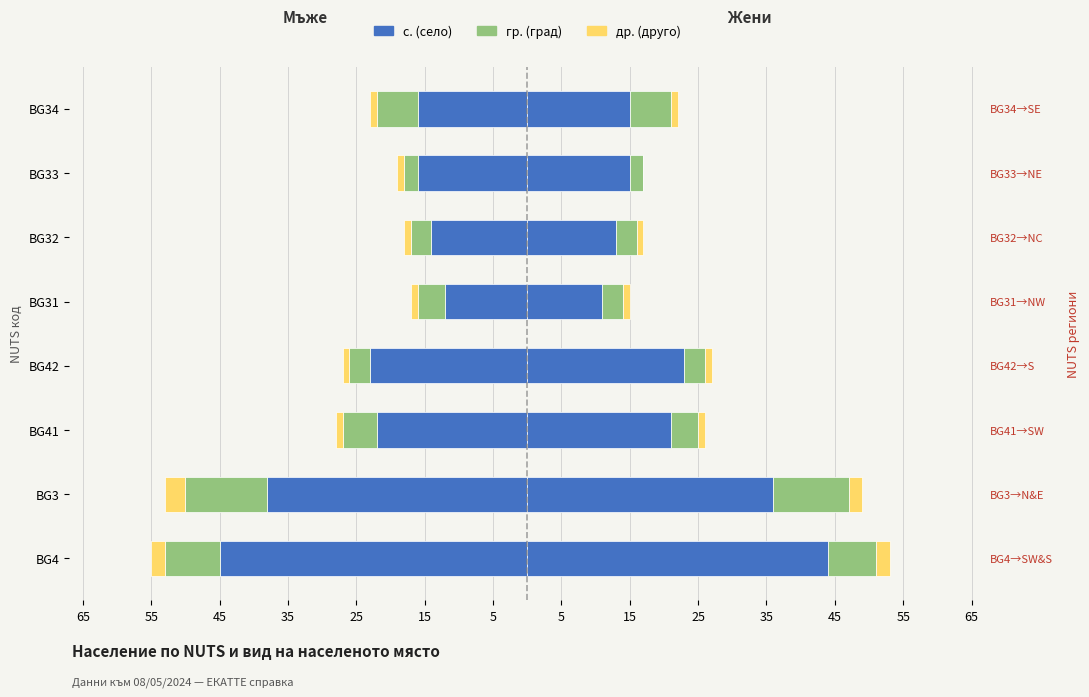

Count the number of categories in the chart.

8